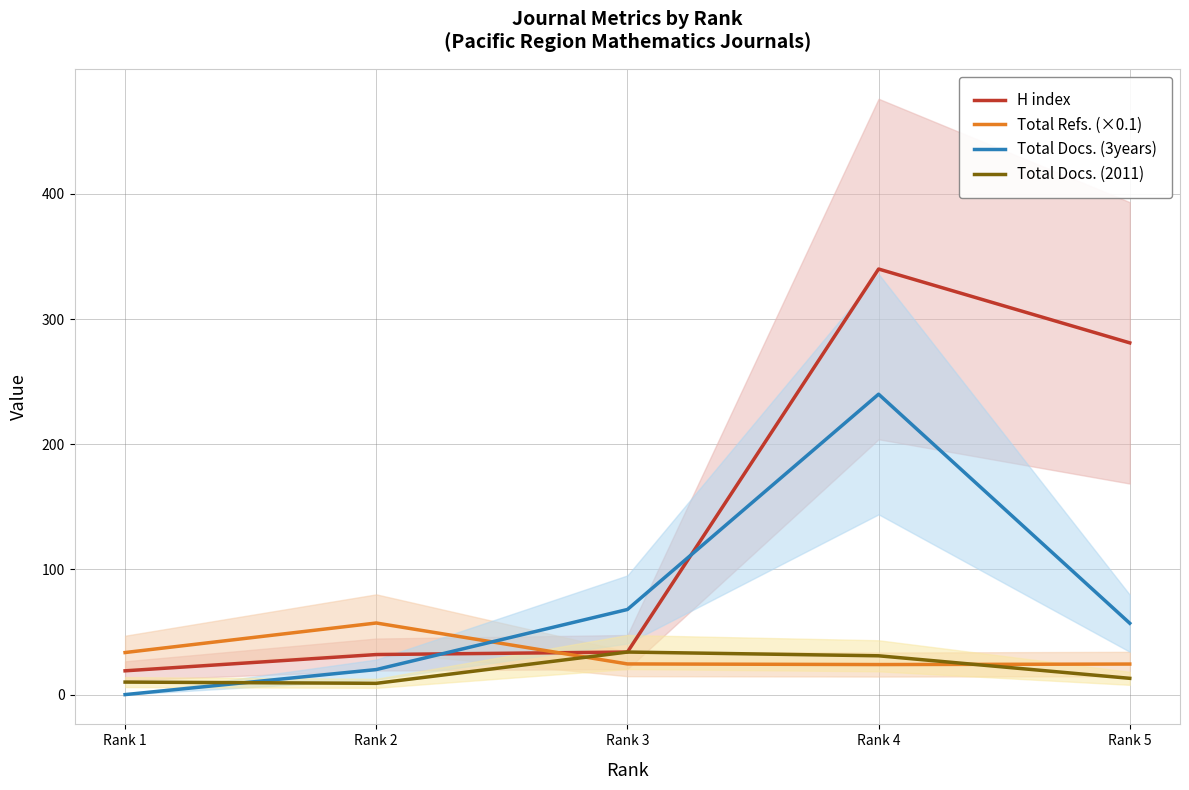

The H index series shows 34.0 at Rank 3. True or false?

True